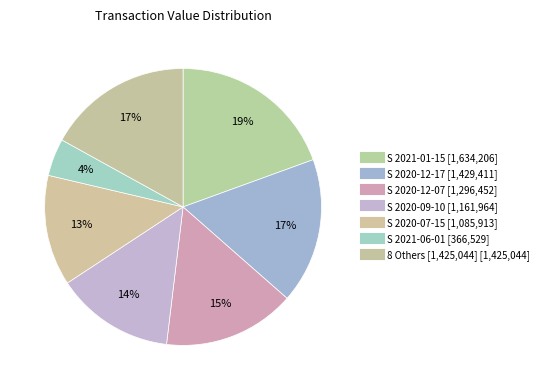

How many slices are in this pie chart?

7